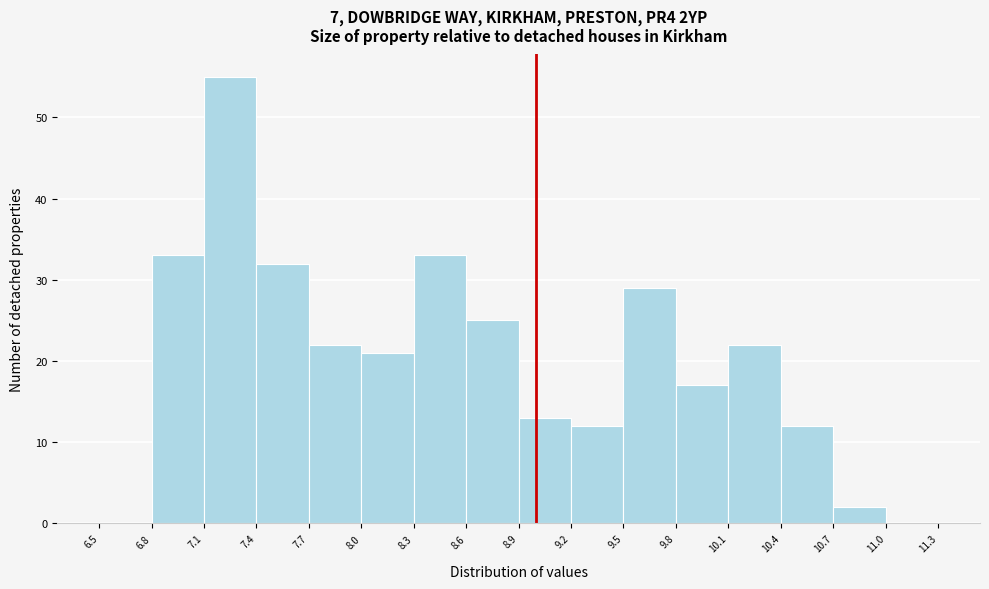

Reading left to right, list every bar in this chart as the range it spans on the x-axis followed by its height. The values are not printed on the chart, so give them approximately, as read against the axis.

6.5 to 6.8: 0
6.8 to 7.1: 33
7.1 to 7.4: 55
7.4 to 7.7: 32
7.7 to 8.0: 22
8.0 to 8.3: 21
8.3 to 8.6: 33
8.6 to 8.9: 25
8.9 to 9.2: 13
9.2 to 9.5: 12
9.5 to 9.8: 29
9.8 to 10.1: 17
10.1 to 10.4: 22
10.4 to 10.7: 12
10.7 to 11.0: 2
11.0 to 11.3: 0